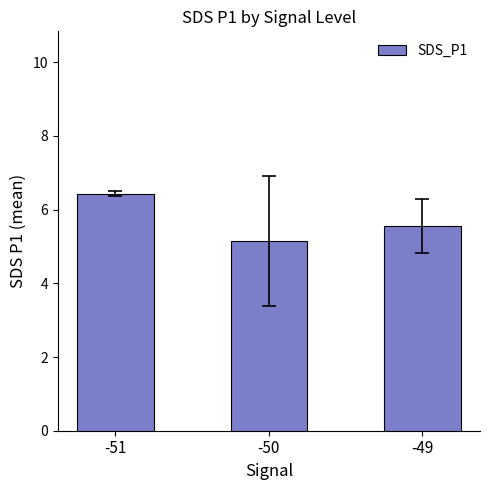

List the labels in order of value, smallest first.

-50, -49, -51